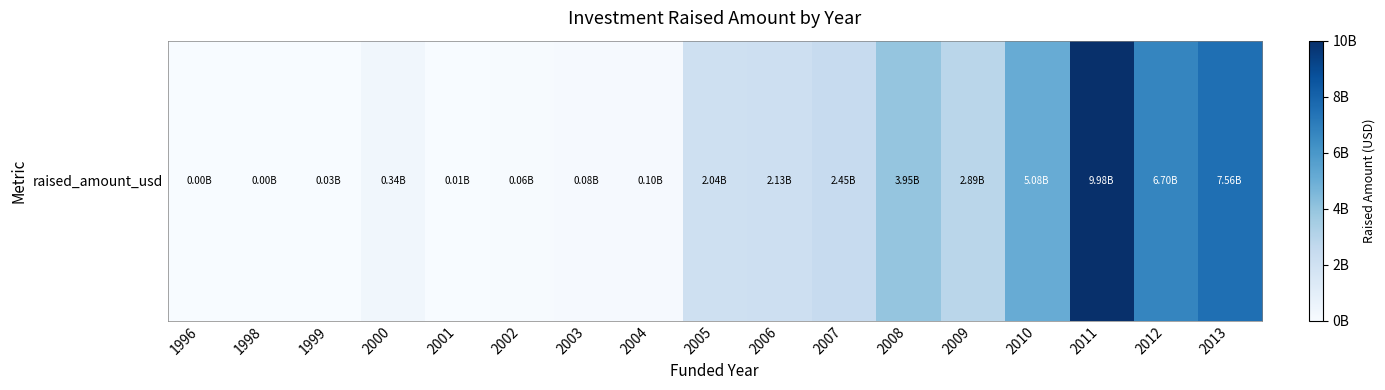

What is the smallest value displayed?

1600000